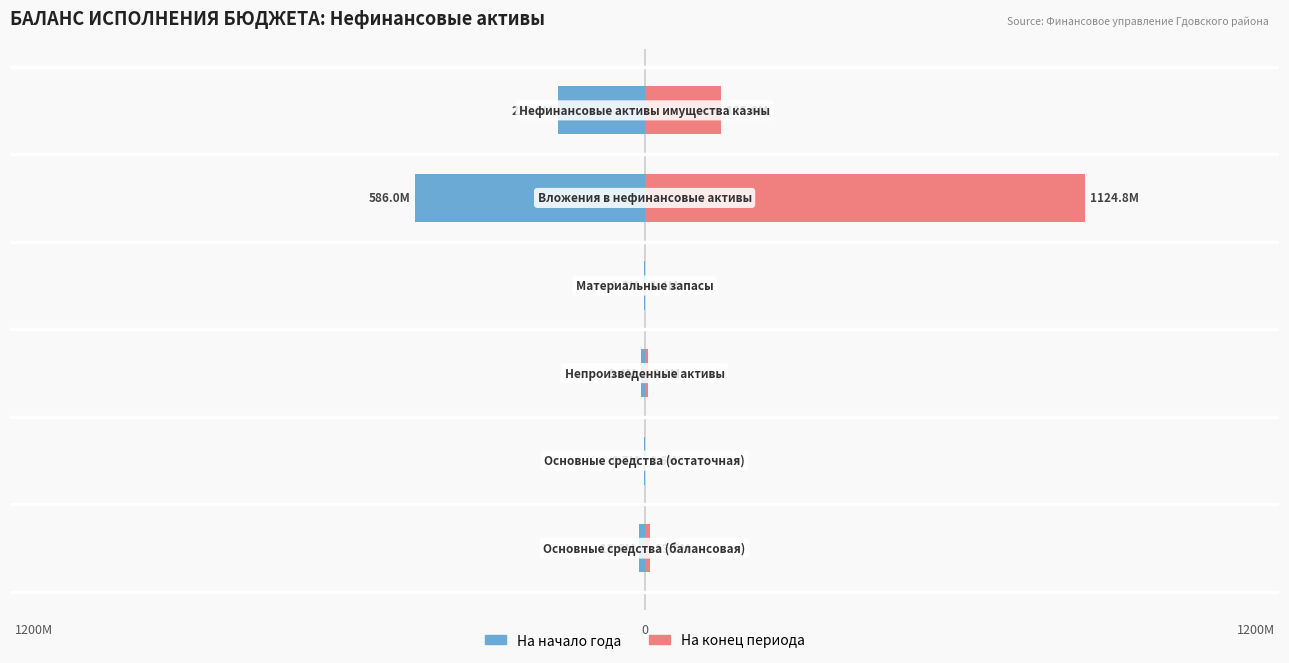

How many data points in На конец периода are less than 13548450?

3